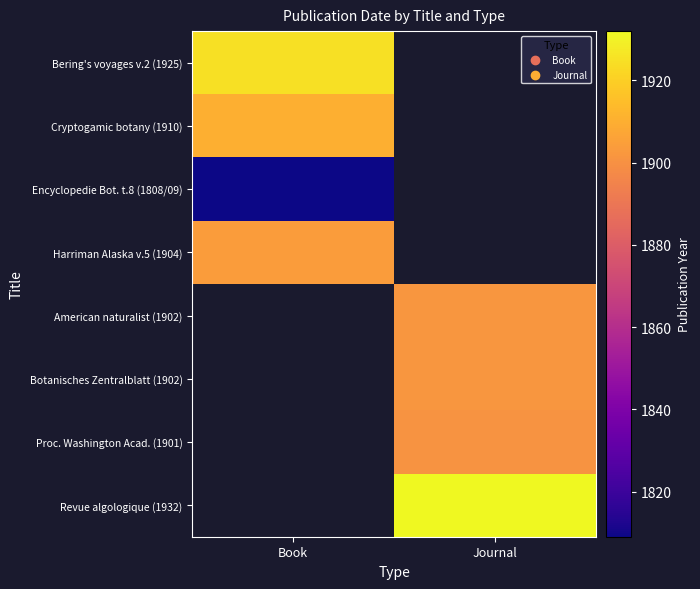

Which has a higher value, Book or Journal?

Journal